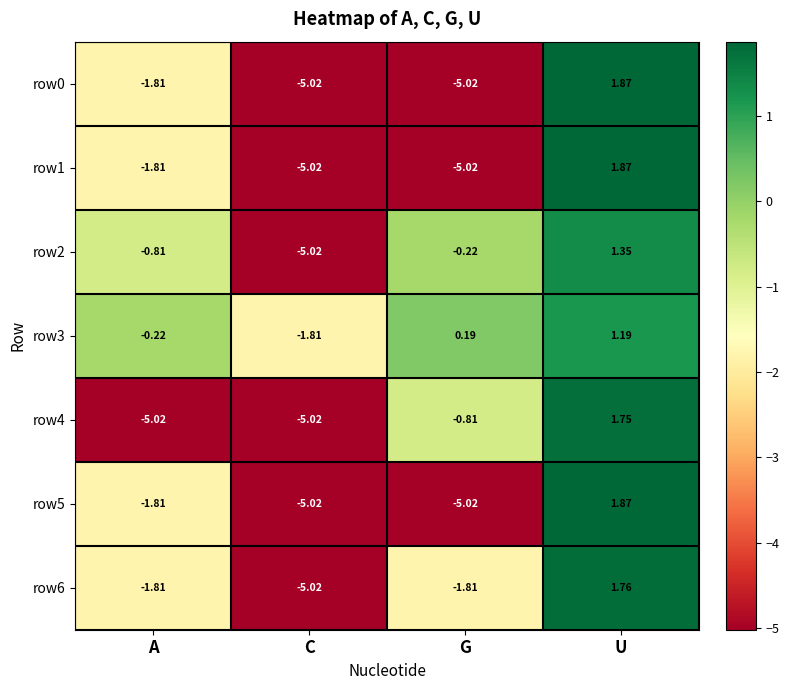

Is the value of row2 at U greater than the value of row3 at A?

Yes